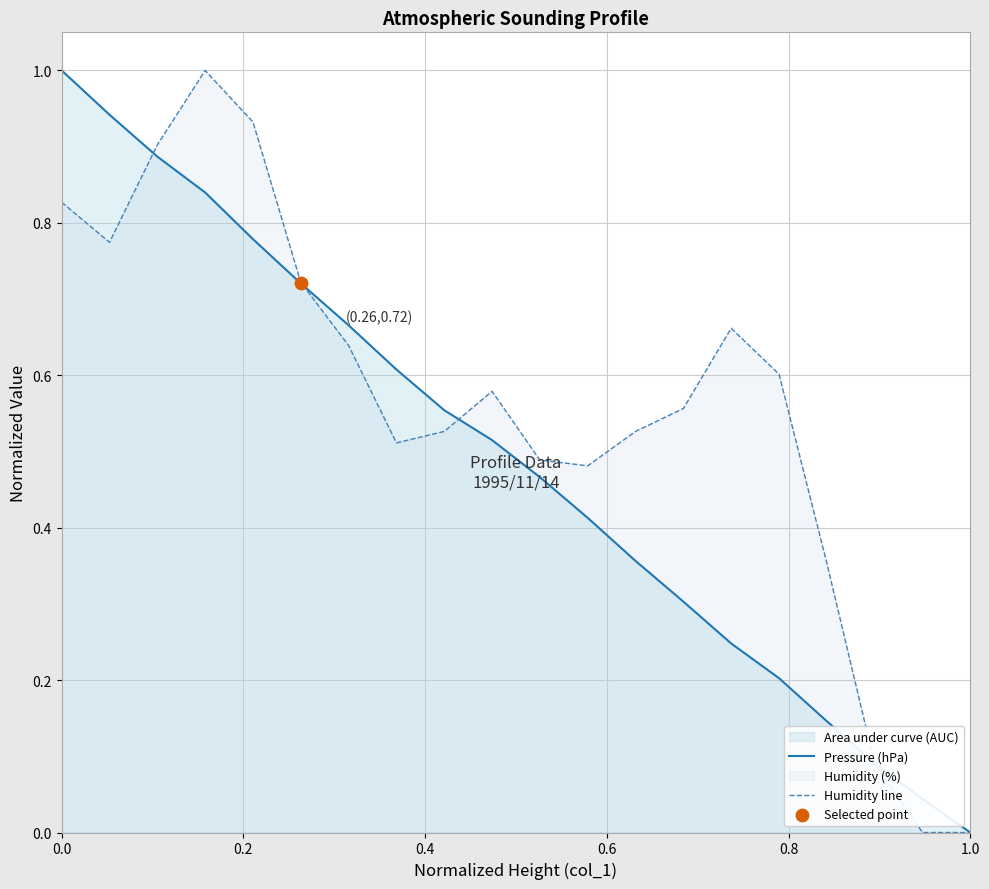

Which series has the largest total across all categories?

Humidity line